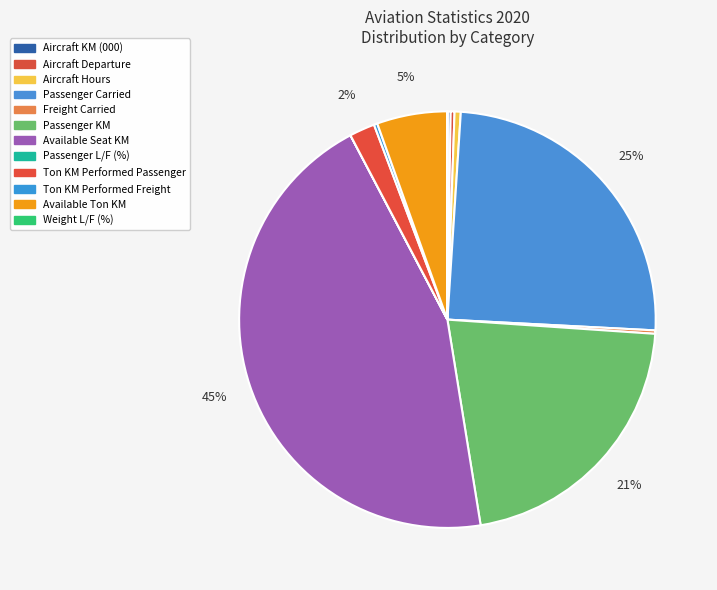

To the nearest percent, what is the difference between the largest and smallest slice percentages?

45%